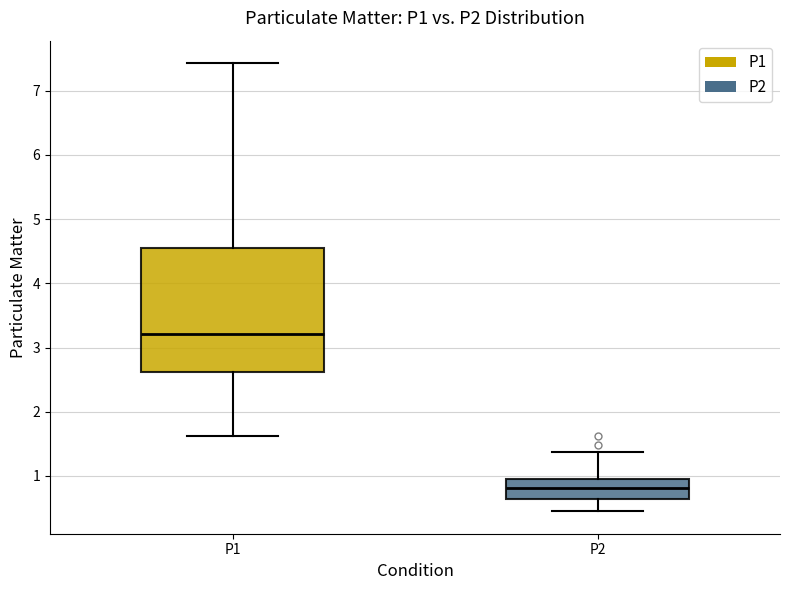

Where is the upper edge of the box for P1 on the y-axis? The values are not printed on the chart, so give them approximately, as read against the axis.

4.6